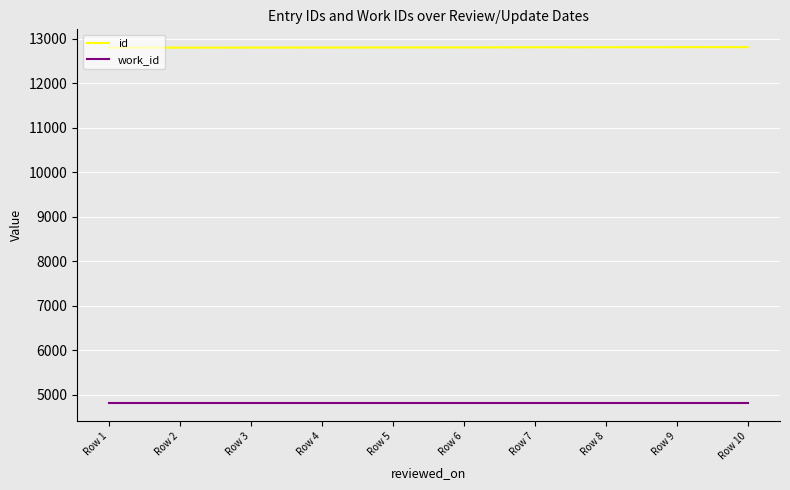

True or false: work_id and id cross at least once.

False